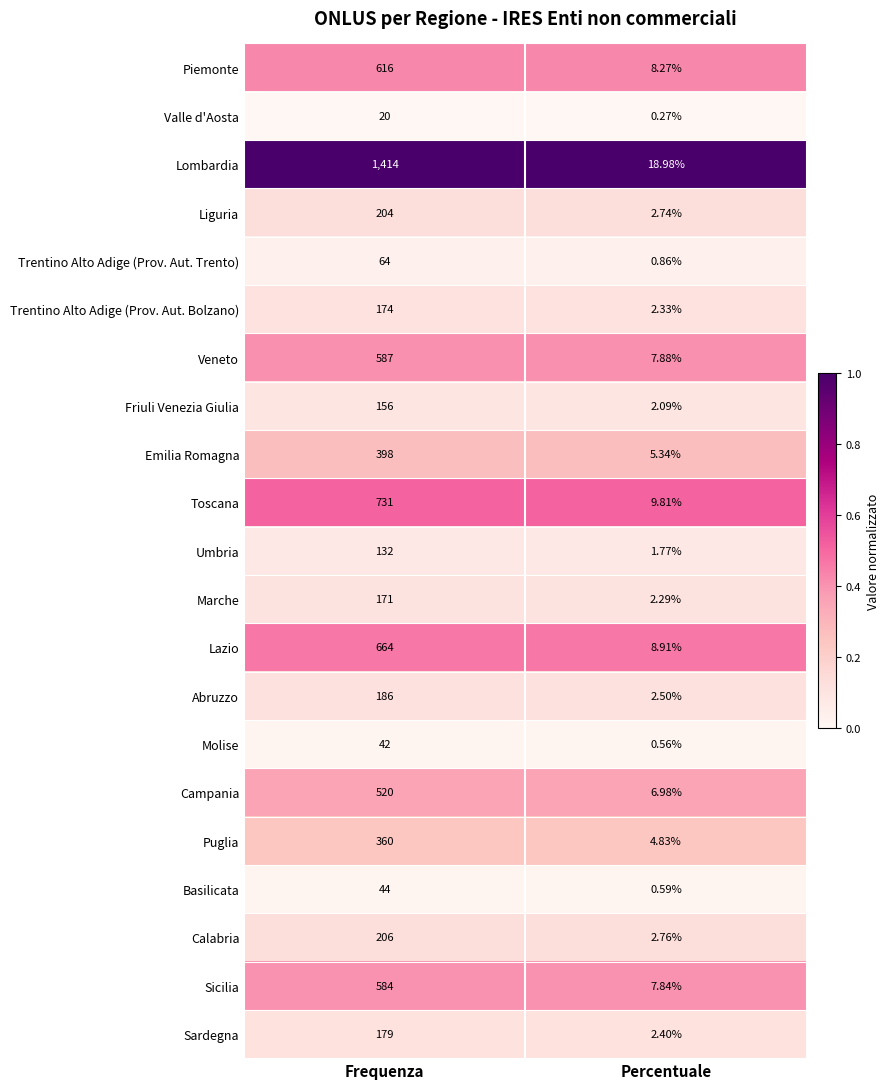

Which series has the largest total across all categories?

Lombardia